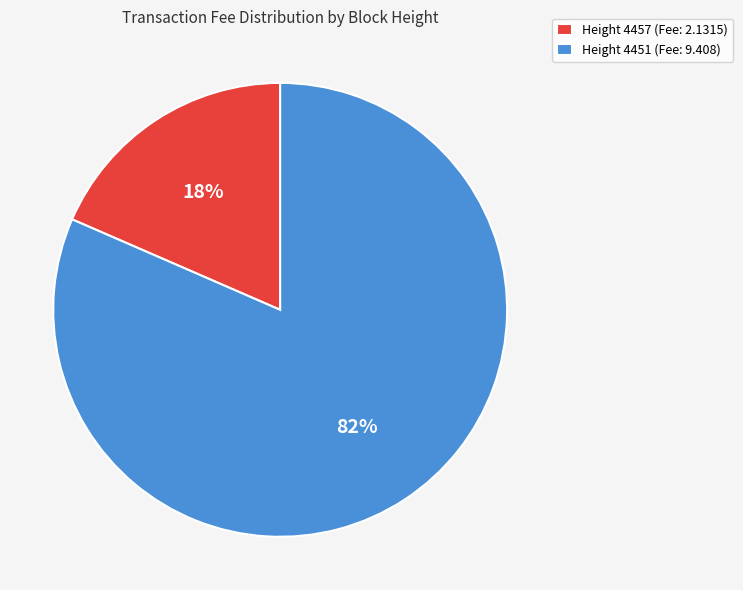

Which category accounts for the majority?

Height 4451 (Fee: 9.408)